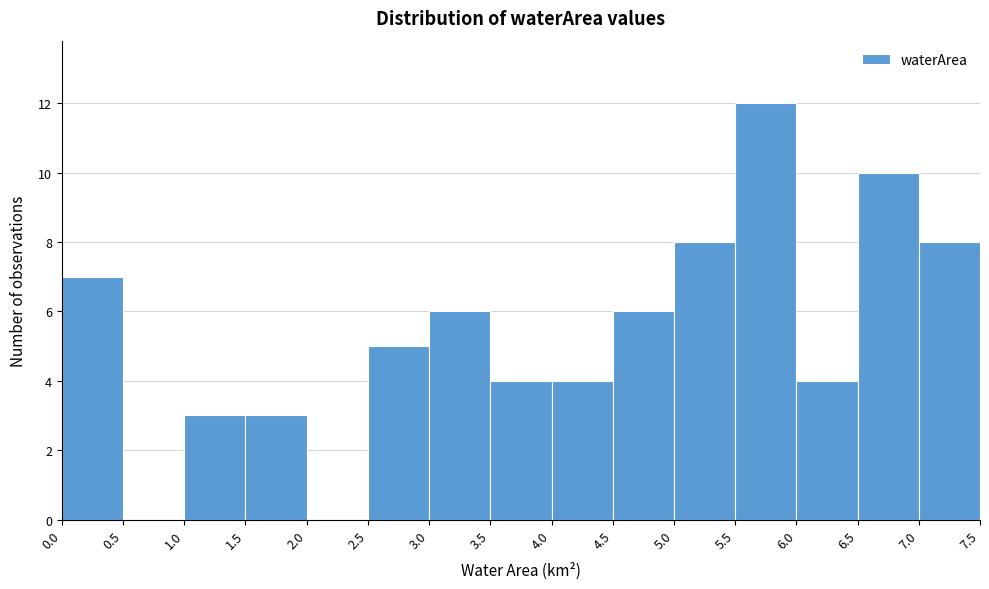

What is the height of the bar covering 5.0 to 5.5 on the x-axis? The values are not printed on the chart, so give them approximately, as read against the axis.

8